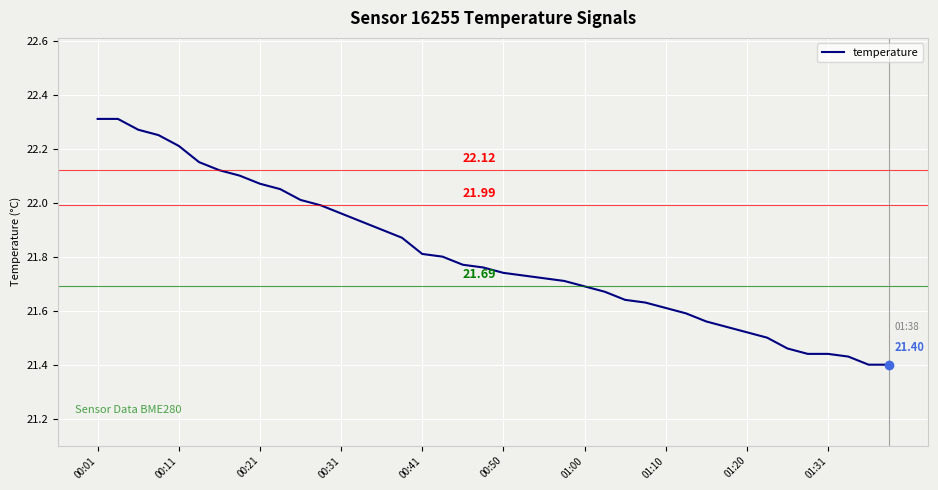

What is the difference between the maximum and minimum values?

0.9